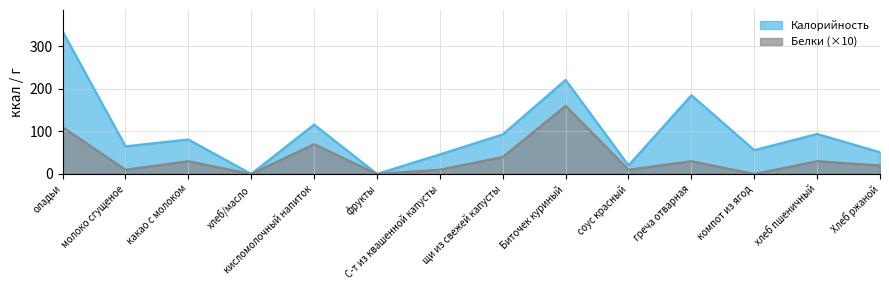

How many lines are shown in the chart?

2